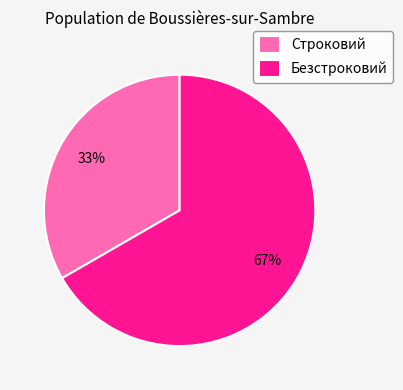

Which slice is the largest?

Безстроковий